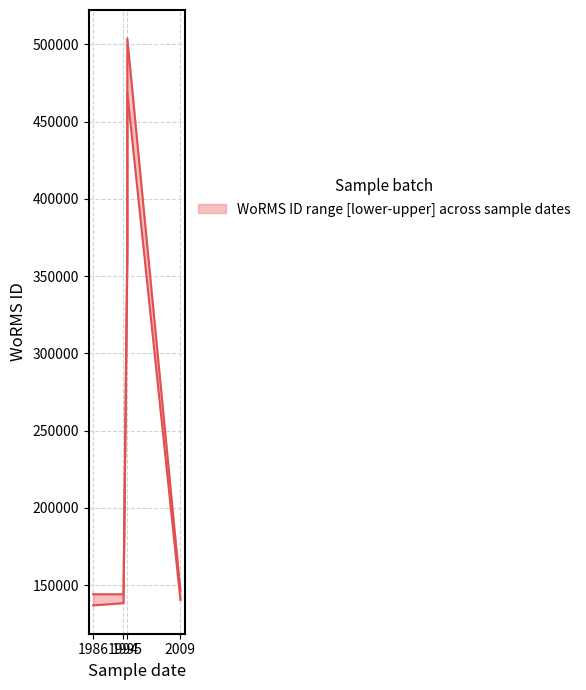

What is the minimum value shown in the chart?

136894.0